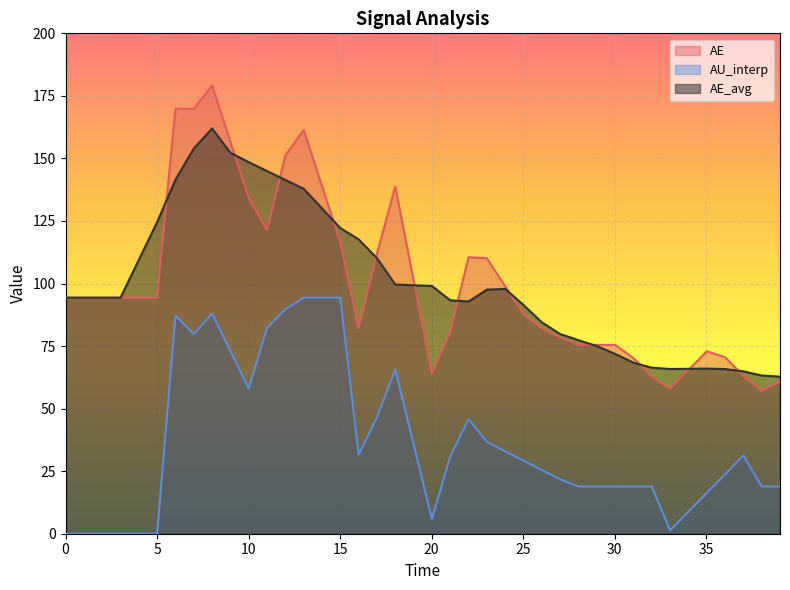

What is the maximum value for AE_avg?

161.9